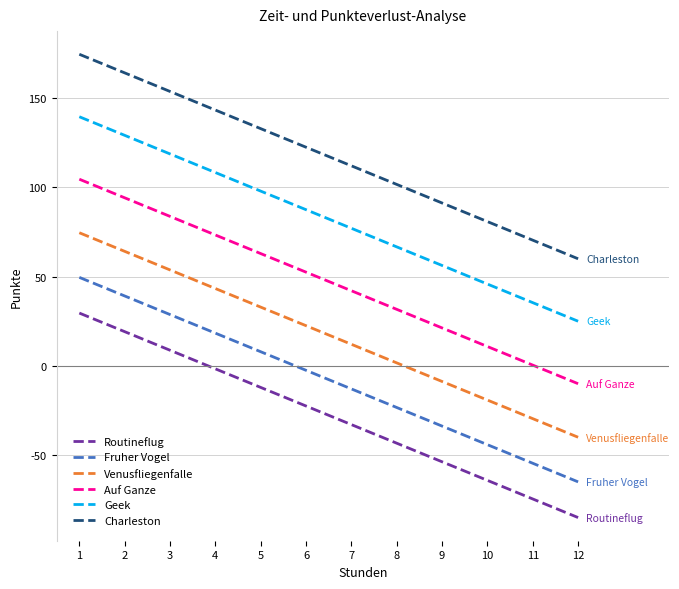

What is the smallest value displayed?

-85.0